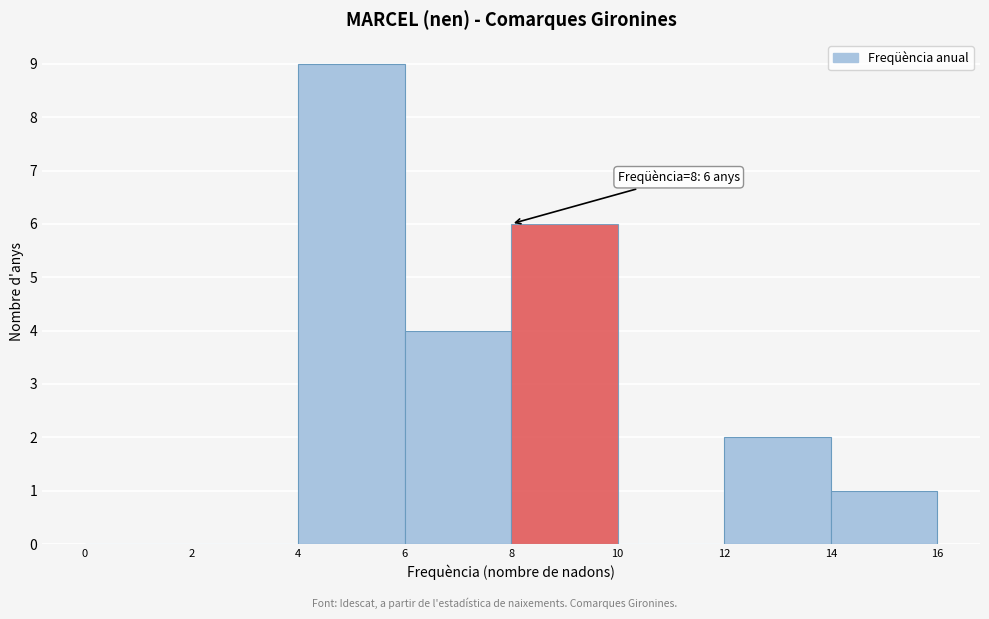

Which range on the x-axis has the tallest bar?

4 to 6